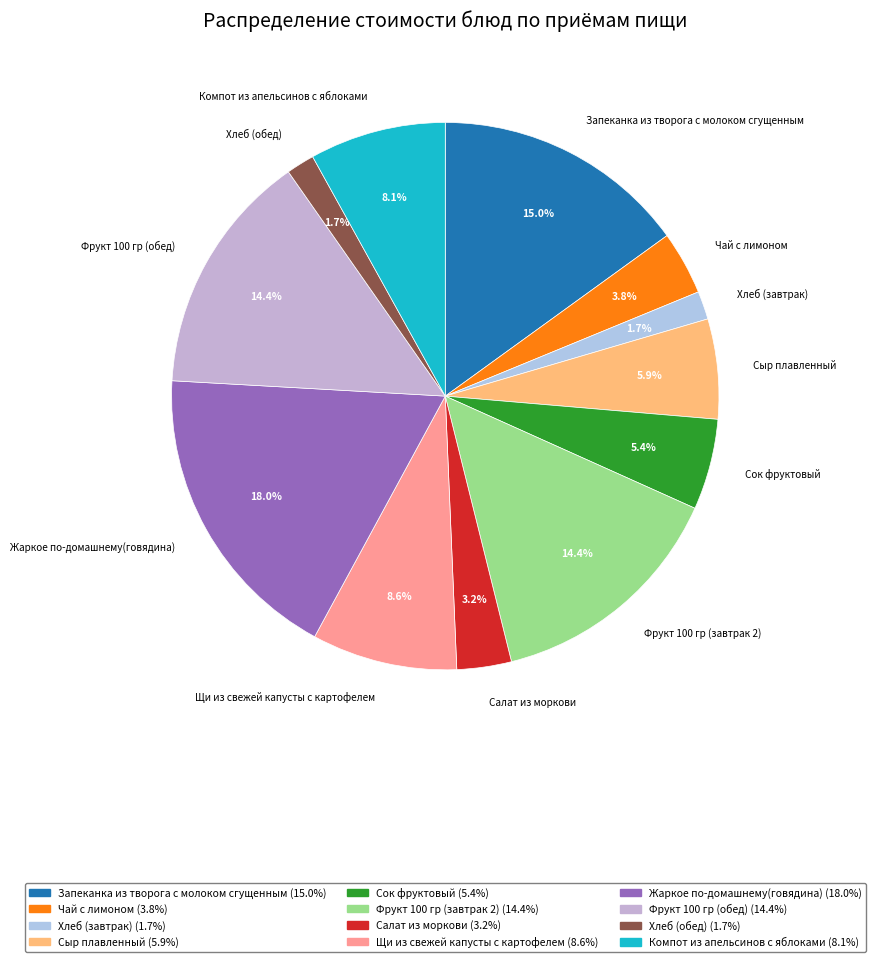

Which has a higher value, Хлеб (завтрак) or Сыр плавленный?

Сыр плавленный